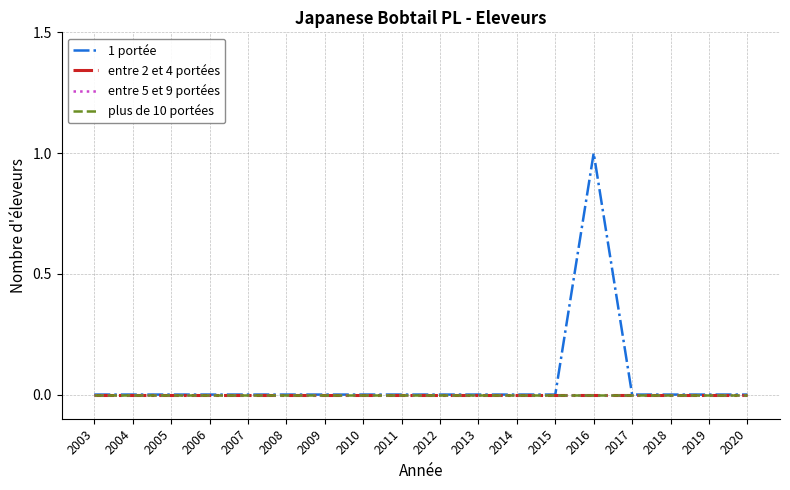

How many lines are shown in the chart?

4